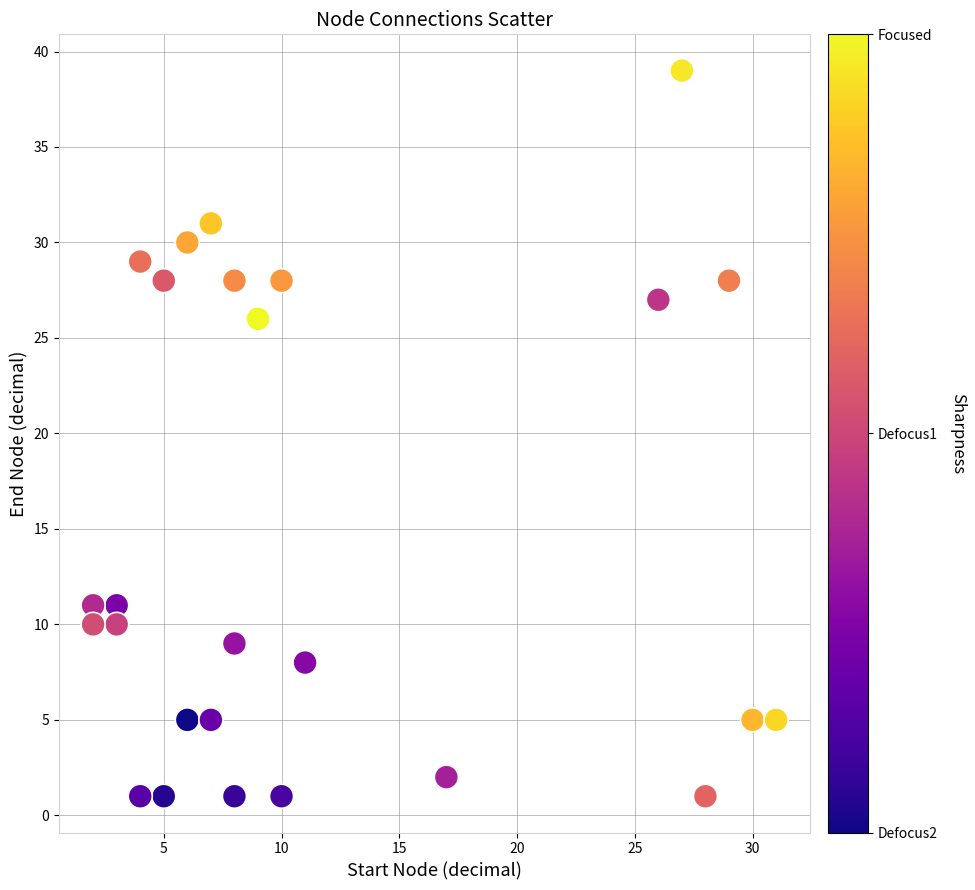

What Y value in the scatter plot is closest to 20?

26